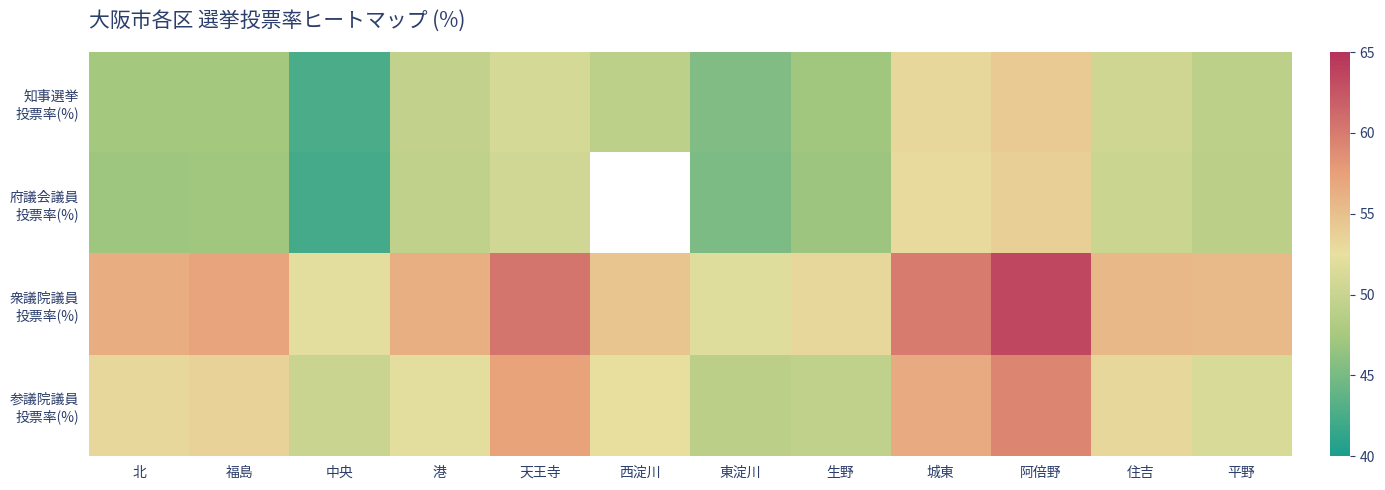

Which category has the highest value in the 知事選挙 投票率(%) series?

阿倍野